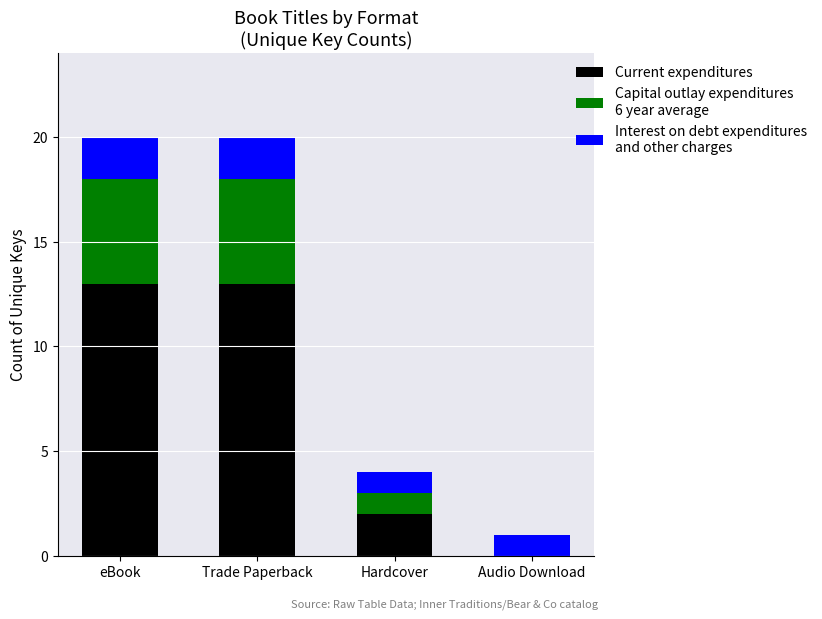

Reading right to left, transcribe the values for Current expenditures.

Audio Download=0	Hardcover=2	Trade Paperback=13	eBook=13